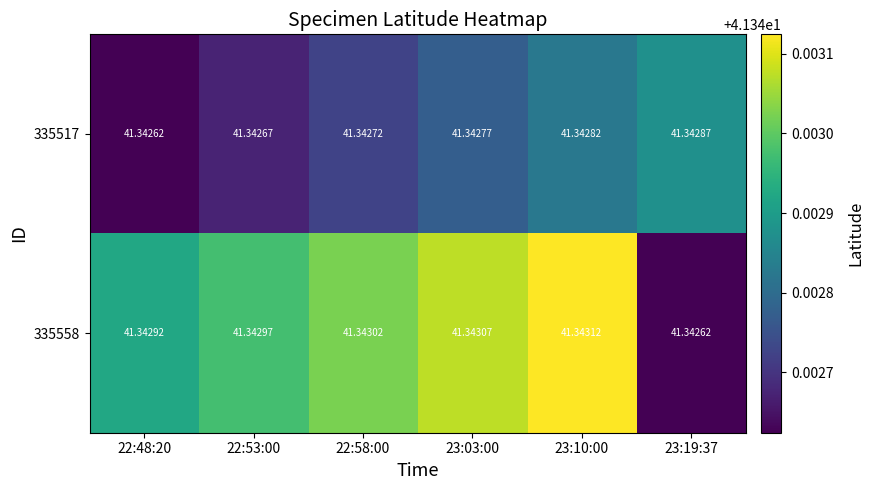

Is the value of 335517 at 23:19:37 greater than the value of 335558 at 22:53:00?

No